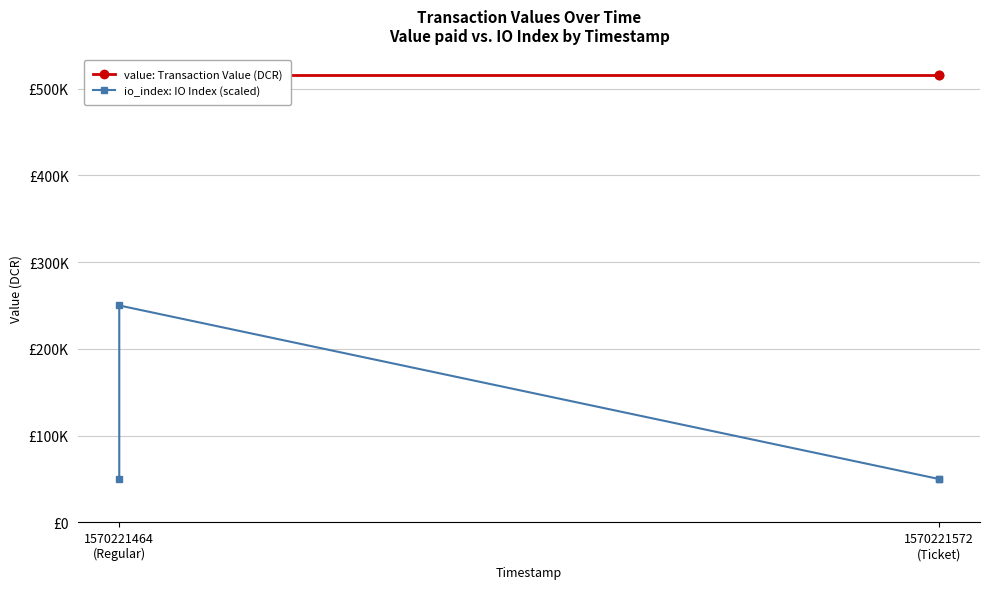

Does the chart have visible grid lines?

Yes